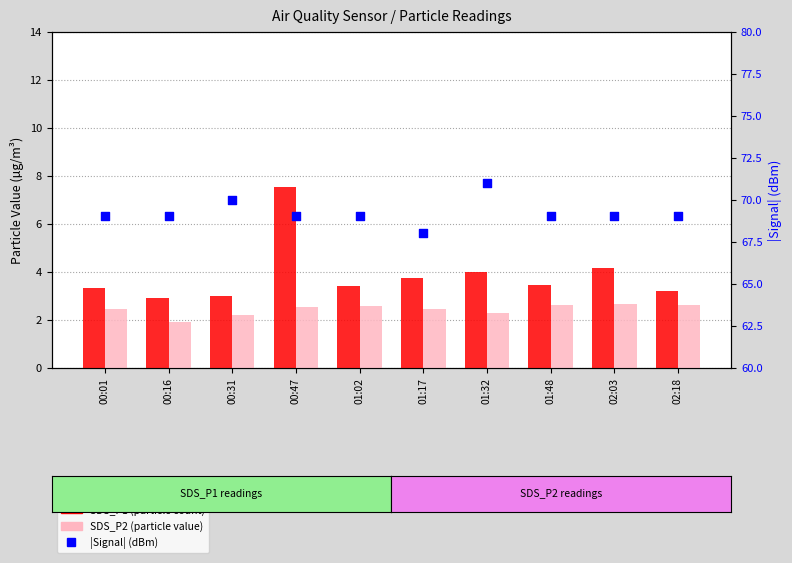

Which series has the widest spread of Y values?

SDS_P1